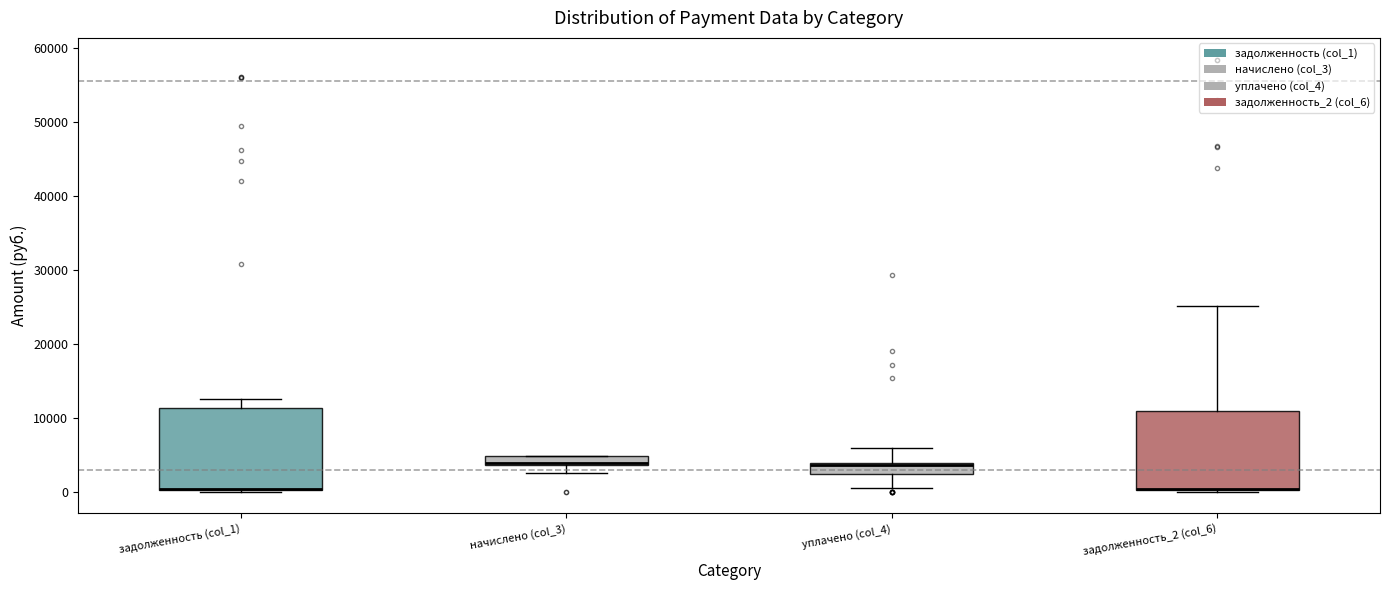

Where is the lower edge of the box for задолженность_2 (col_6) on the y-axis? The values are not printed on the chart, so give them approximately, as read against the axis.

0